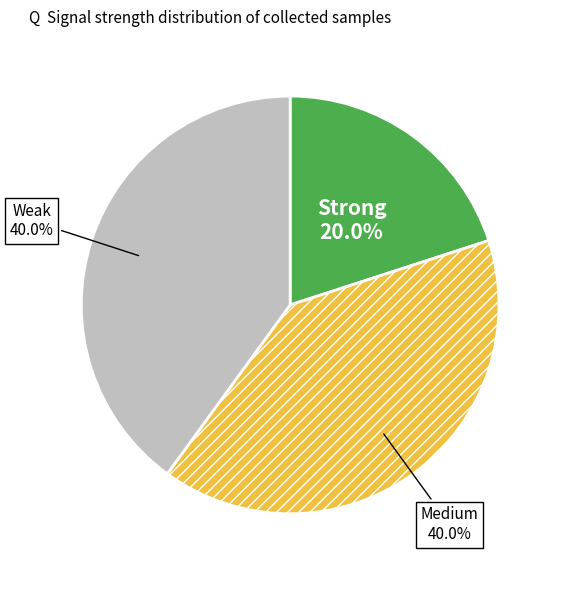

Does any single category account for the majority?

No